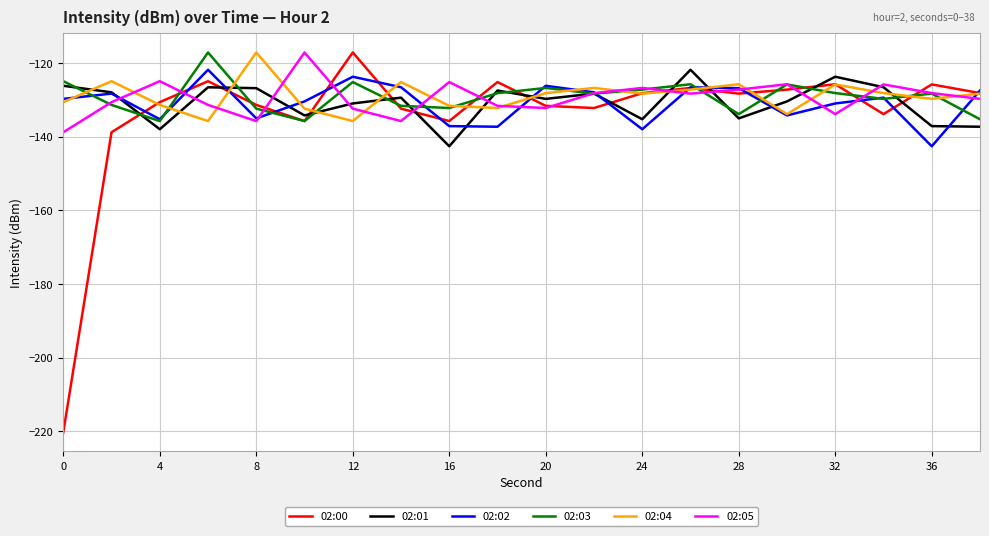

How many intersections are there between 02:01 and 02:00?

11